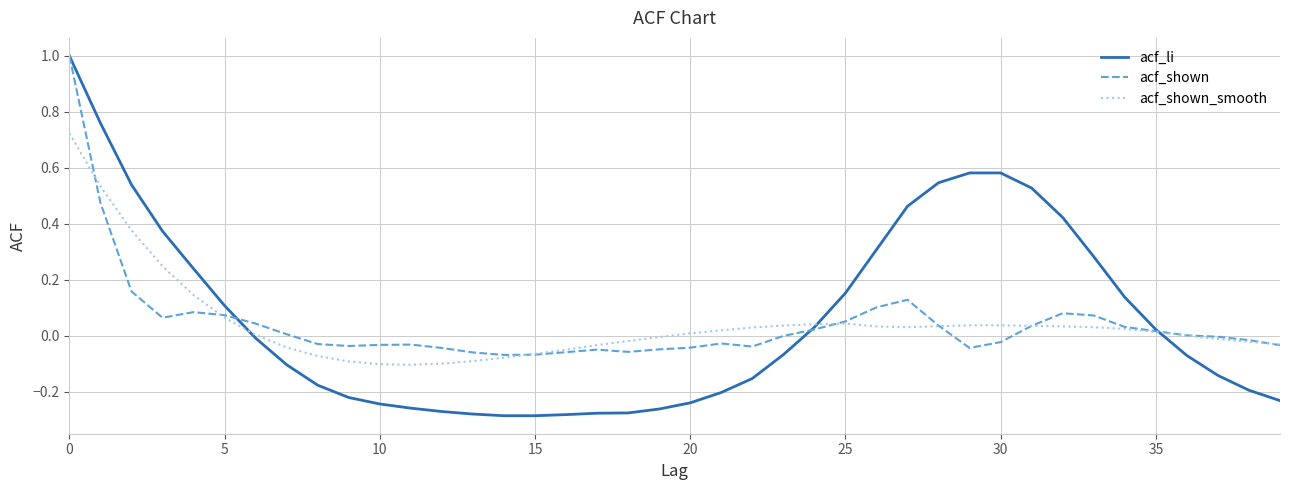

Which series has the largest range (max minus min)?

acf_li